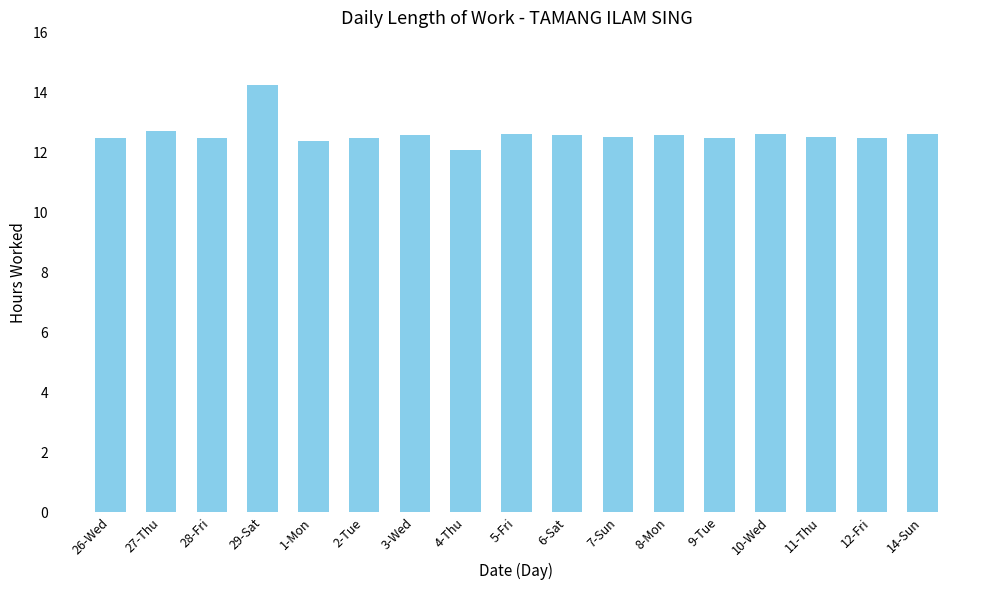

Which category has the highest value across all series?

29-Sat